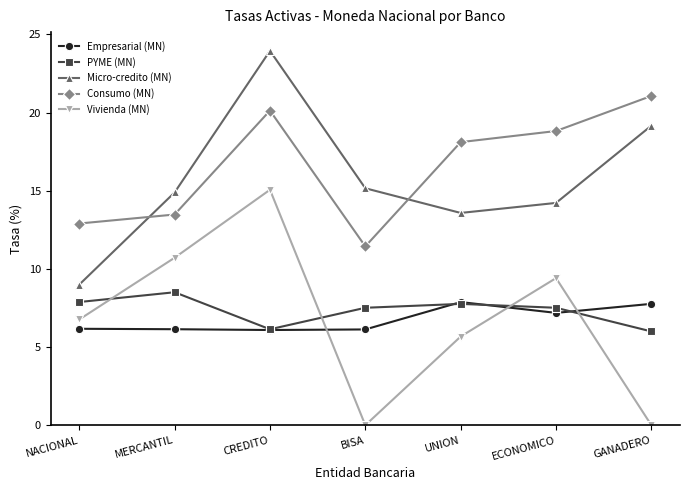

What is the total value across all series at GANADERO?

54.0